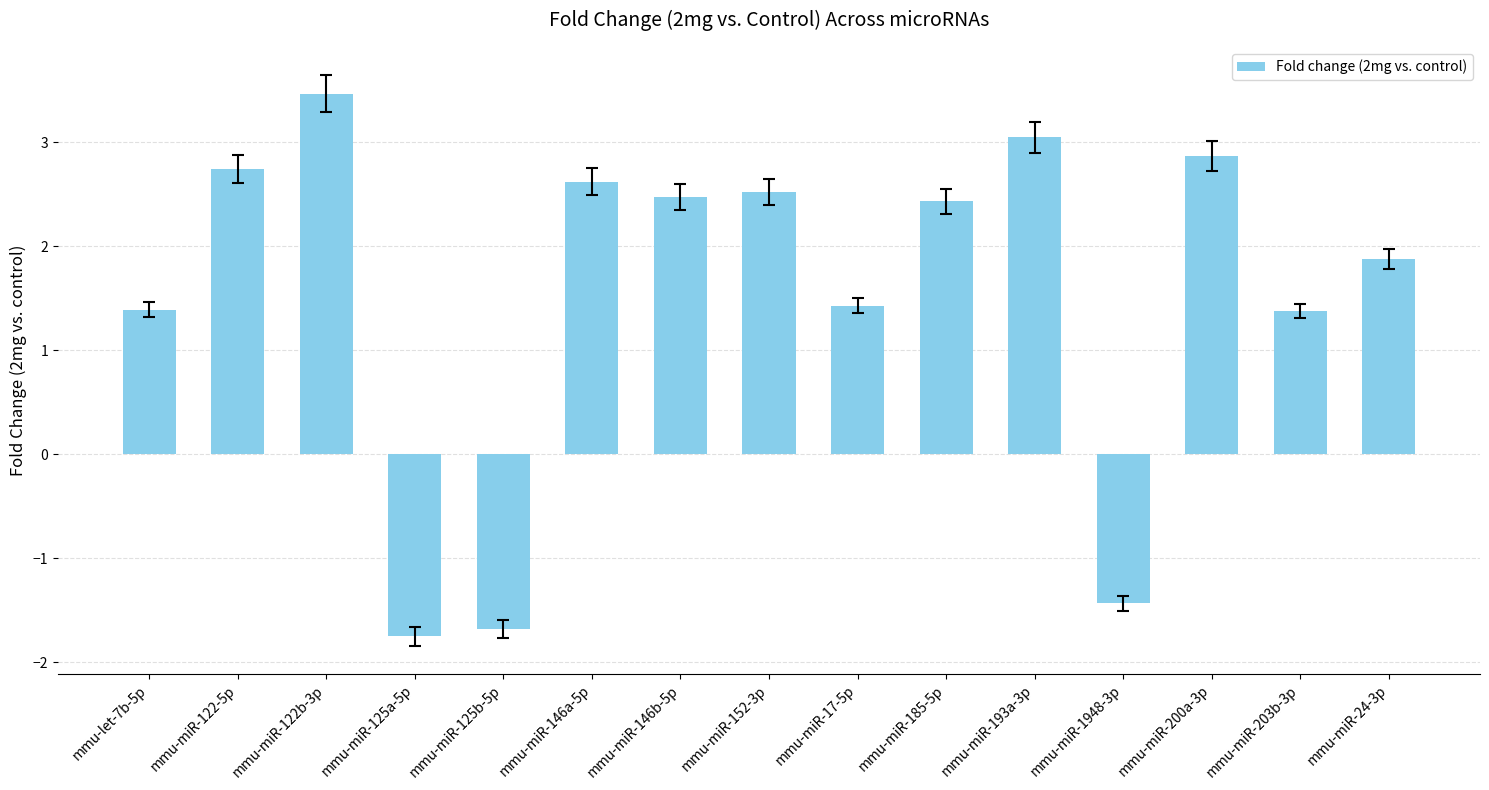

Is it true that the value at mmu-miR-193a-3p is 3.0?

True